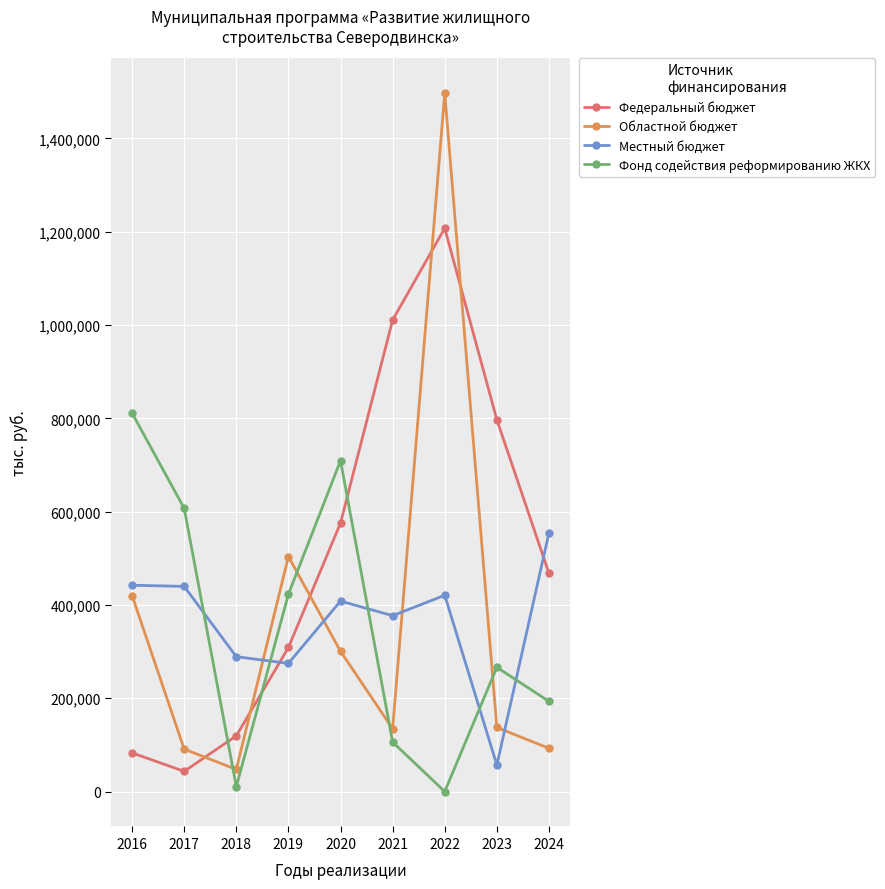

What is the difference between the maximum and minimum values in the Федеральный бюджет series?

1164238.7